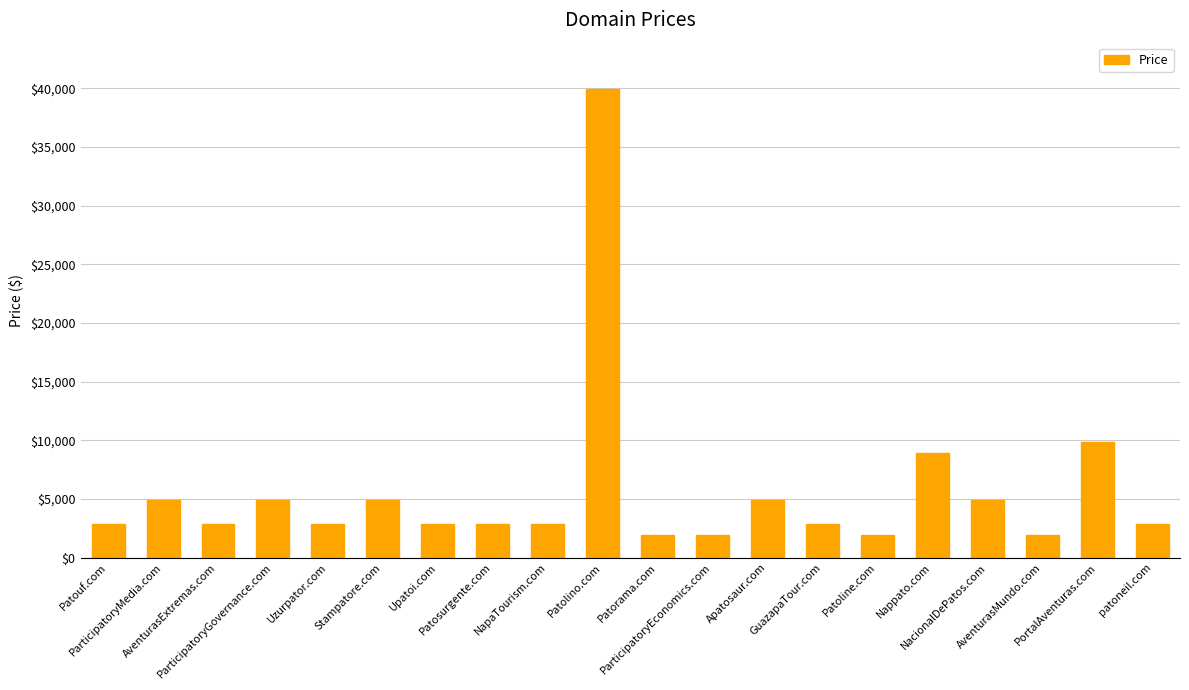

What is the label of the 4th bar from the left?

ParticipatoryGovernance.com